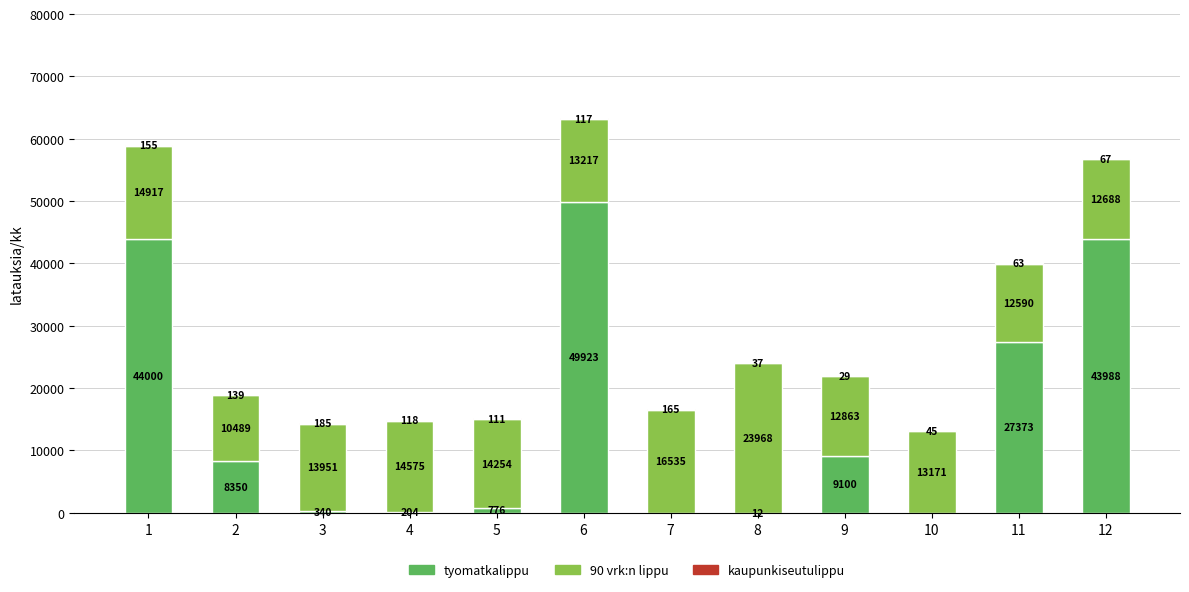

What is the maximum value for tyomatkalippu?

49923